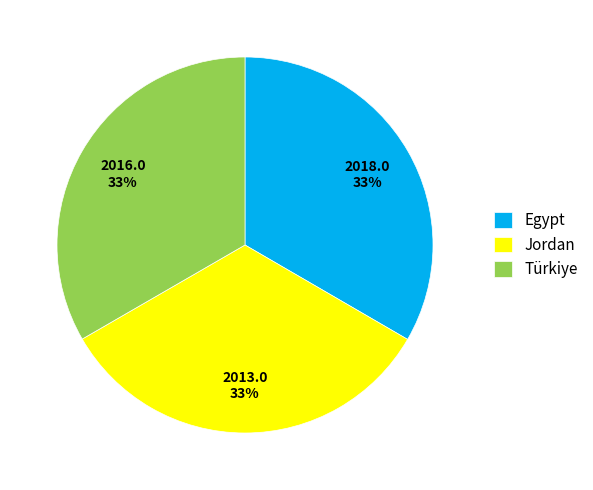

How many segments does this pie chart have?

3